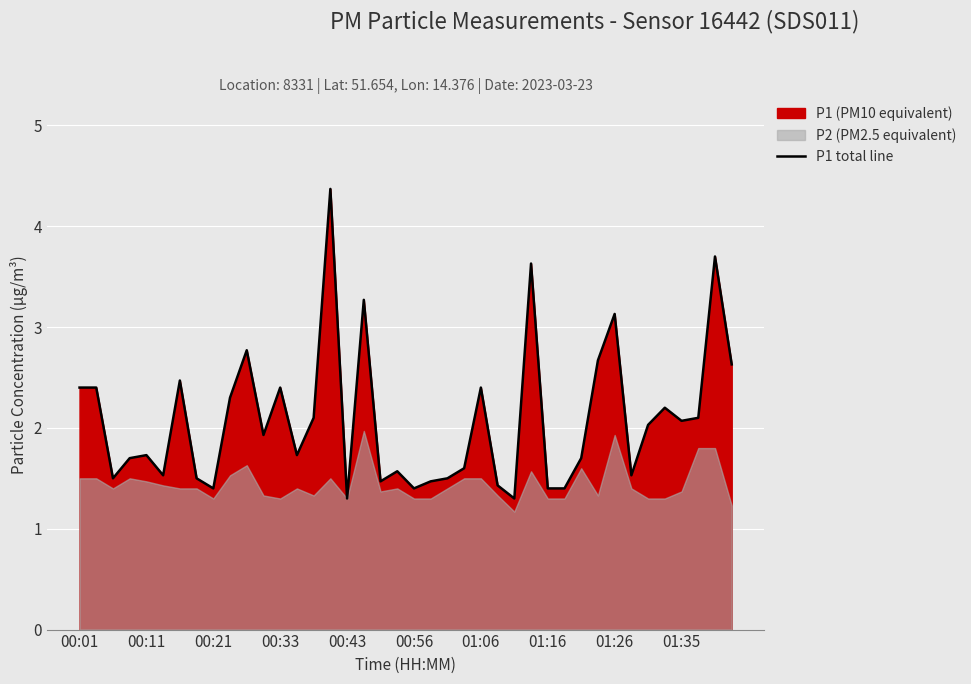

Reading right to left, list all the values displayed in this chart.

2.6	3.7	2.1	2.1	2.2	2.0	1.5	3.1	2.7	1.7	1.4	1.4	3.6	1.3	1.4	2.4	1.6	1.5	1.5	1.4	1.6	1.5	3.3	1.3	4.4	2.1	1.7	2.4	1.9	2.8	2.3	1.4	1.5	2.5	1.5	1.7	1.7	1.5	2.4	2.4